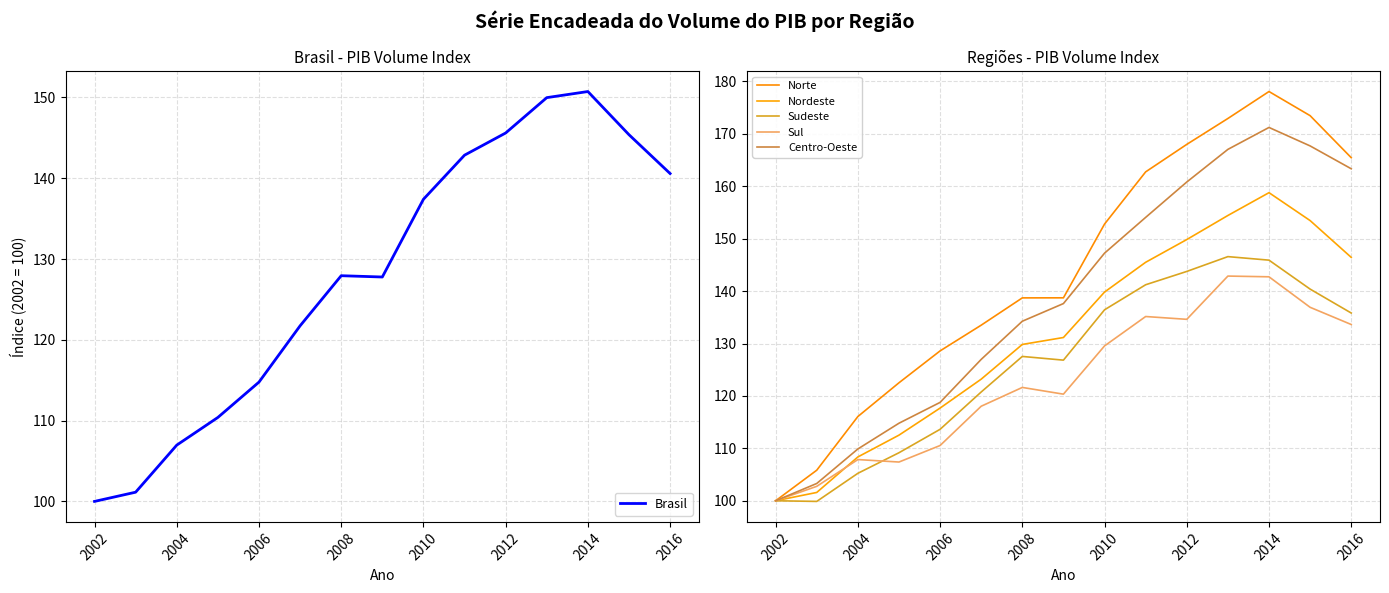

Reading right to left, extract all data points from this chart.

Brasil: 140.6	145.4	150.7	150.0	145.6	142.9	137.4	127.8	127.9	121.7	114.8	110.4	107.0	101.1	100.0
Norte: 165.5	173.5	178.1	172.9	168.0	162.7	152.8	138.7	138.7	133.5	128.6	122.5	116.1	105.8	100.0
Nordeste: 146.4	153.5	158.8	154.4	149.8	145.5	139.8	131.1	129.8	123.2	117.7	112.5	108.4	101.6	100.0
Sudeste: 135.8	140.4	145.9	146.6	143.8	141.2	136.4	126.8	127.5	120.8	113.6	109.2	105.2	99.9	100.0
Sul: 133.6	136.9	142.7	142.9	134.6	135.1	129.5	120.3	121.6	118.0	110.5	107.4	107.9	102.8	100.0
Centro-Oeste: 163.3	167.7	171.2	167.0	160.8	154.1	147.2	137.6	134.3	127.0	118.8	114.8	109.9	103.3	100.0